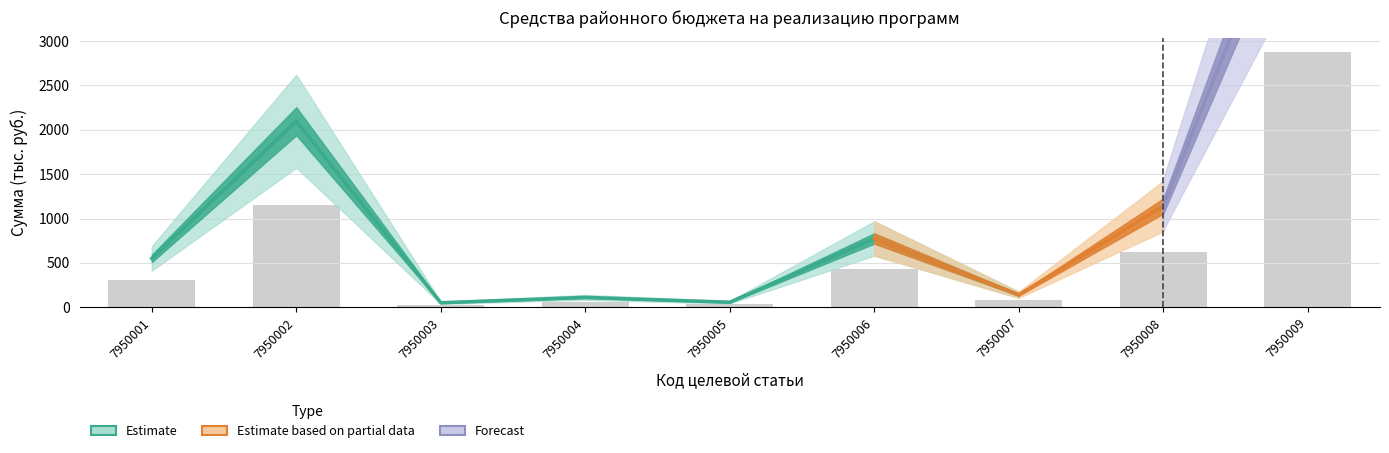

How many data points are above 302?

5